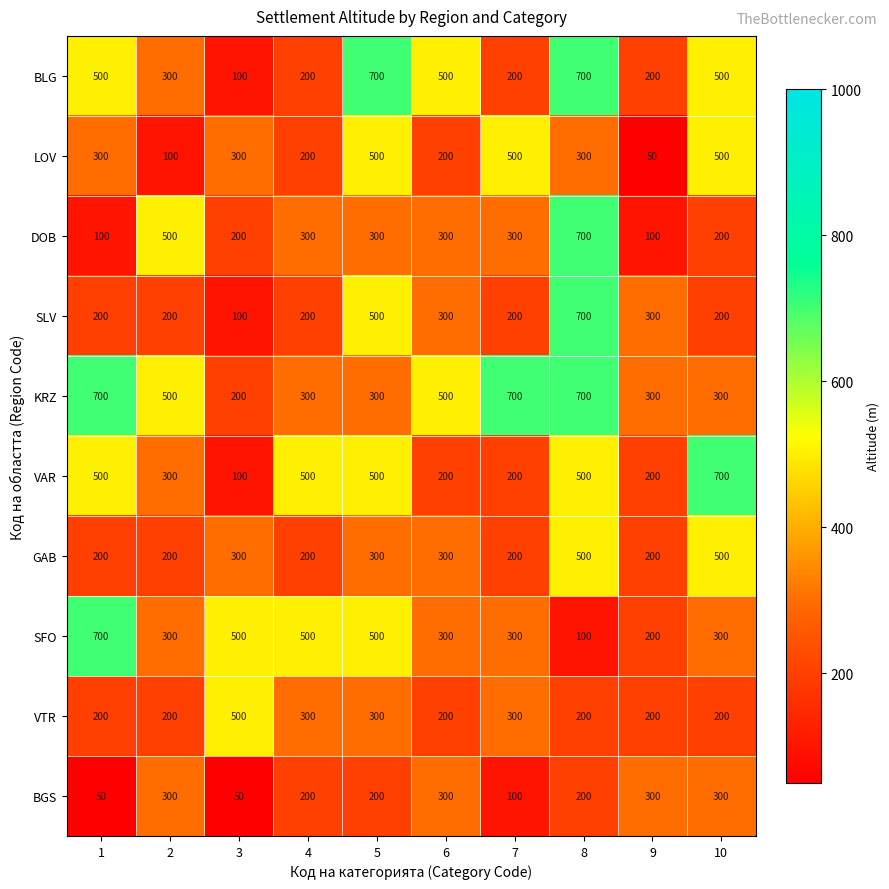

What is the difference between the maximum and minimum values in the SLV series?

600